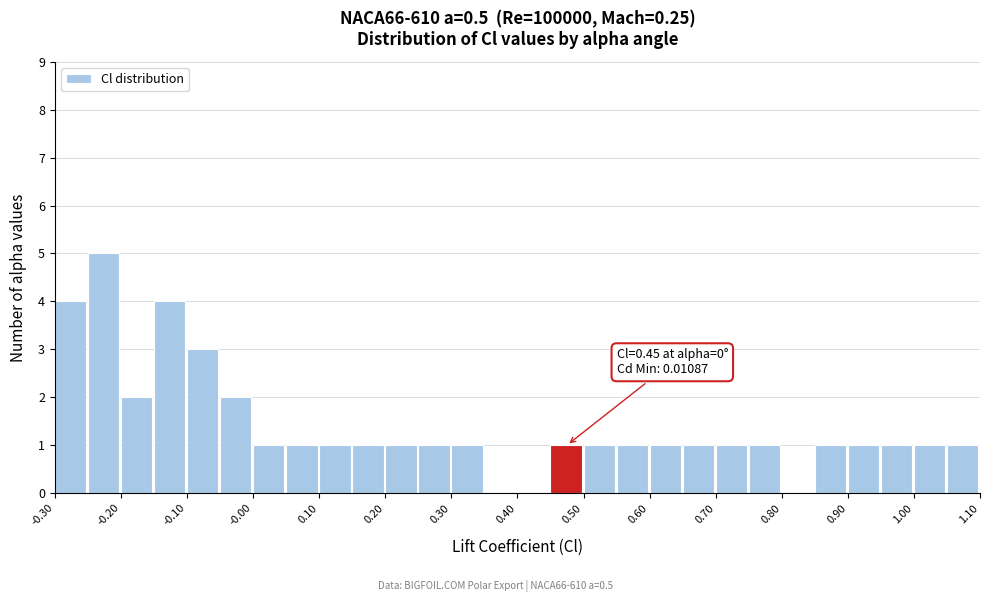

Over which range of the x-axis is the bar tallest?

-0.25 to -0.20